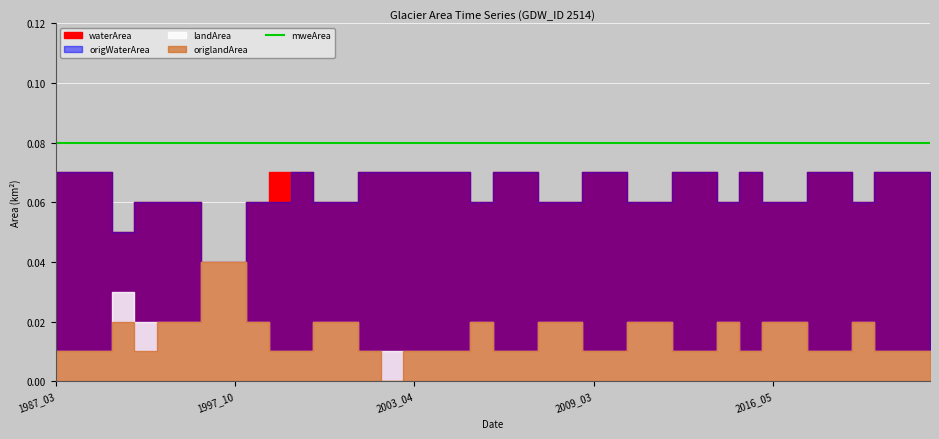

At which category does the chart reach its peak across all series?

1987_03